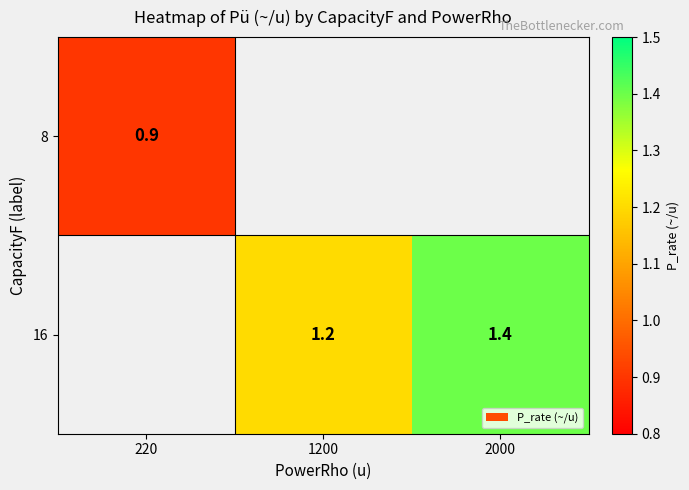

Is the value of 8 at 220 greater than the value of 16 at 2000?

No